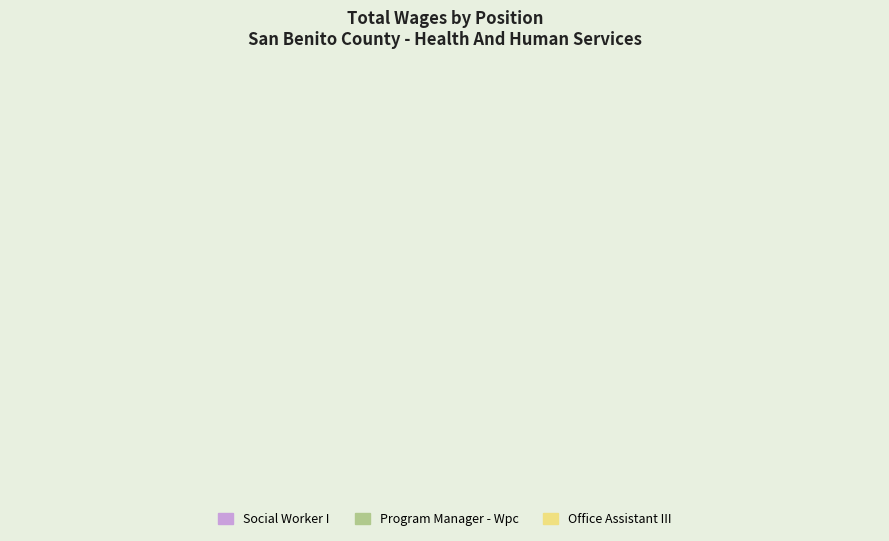

Is it true that Office Assistant III is 4% of the pie?

False